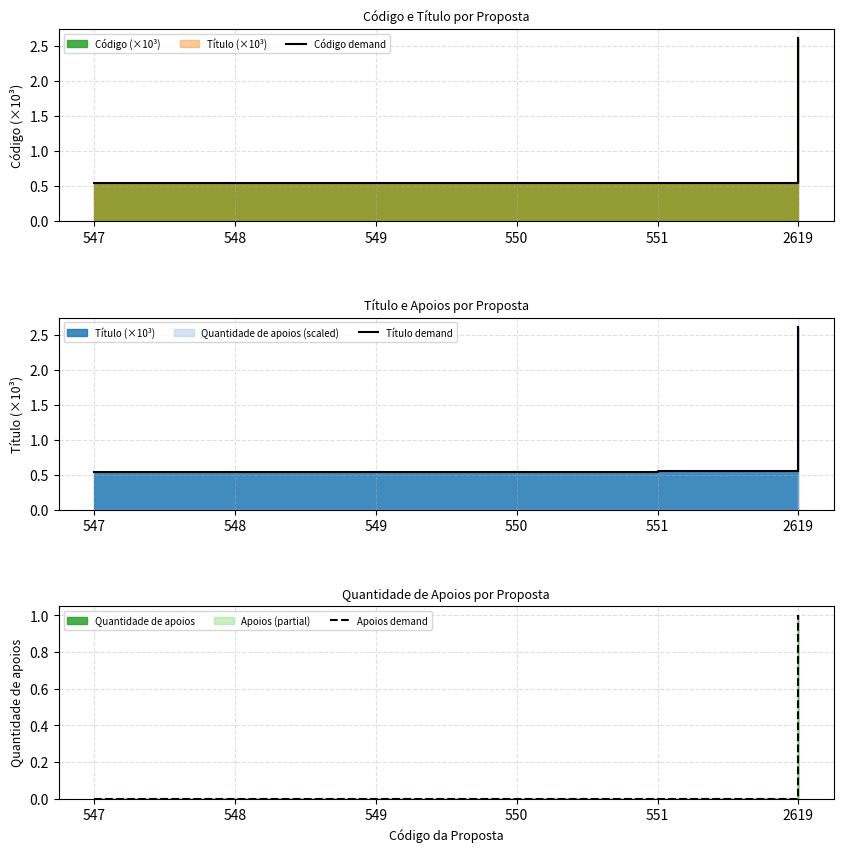

Is the value of Título demand at 548 greater than the value of Código demand at 551?

No